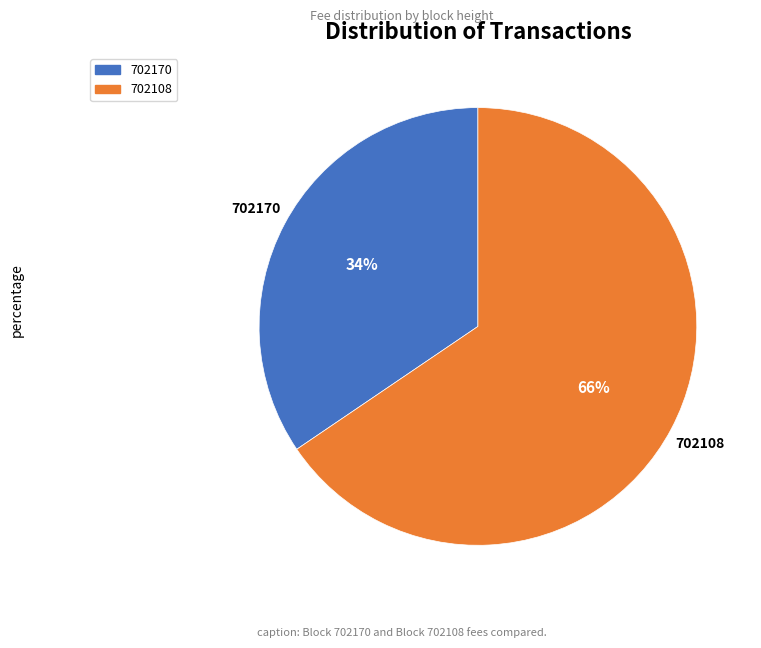

Between 702108 and 702170, which is larger?

702108